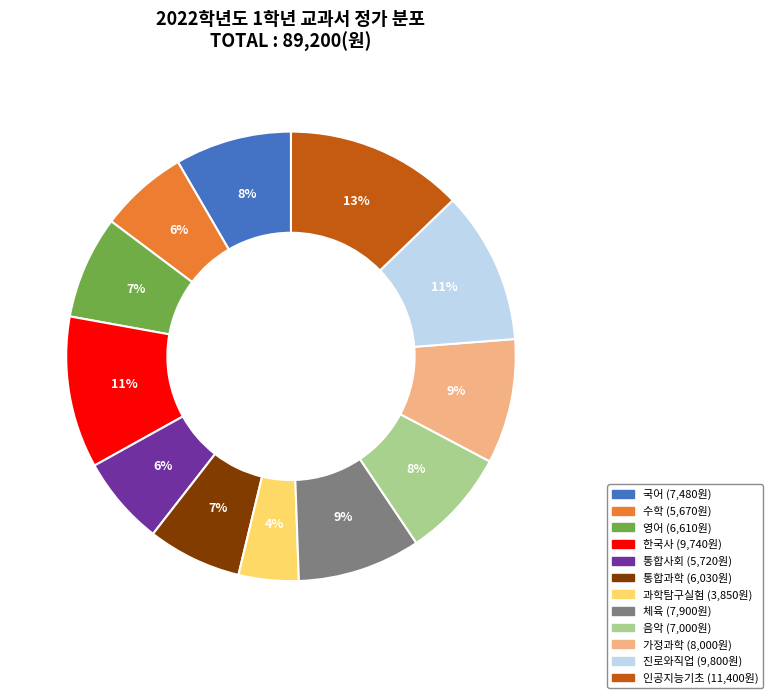

To the nearest percent, what is the difference between the 영어 and 국어 slice percentages?

1%